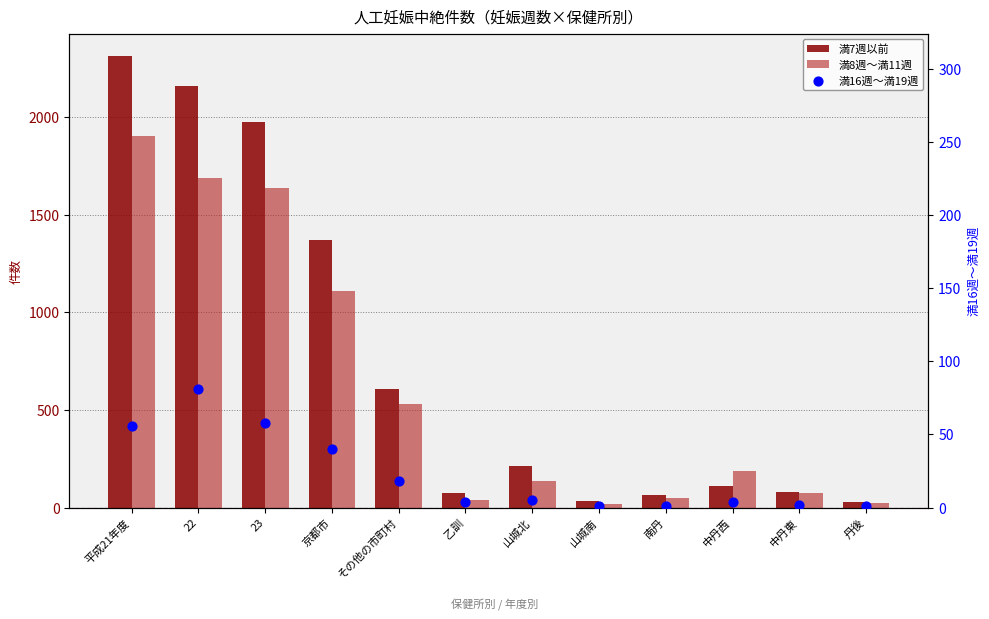

Is the value of 満16週～満19週 at 中丹東 greater than the value of 満8週～満11週 at 中丹東?

No